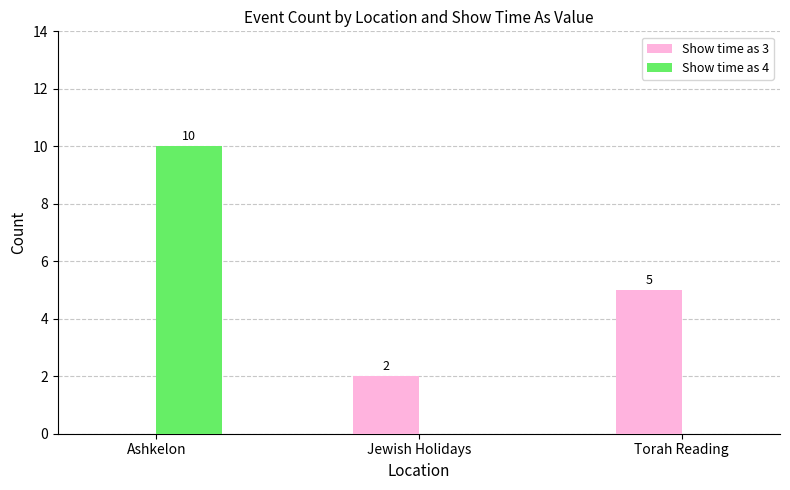

How many Show time as 4 values are between 0 and 10?

3